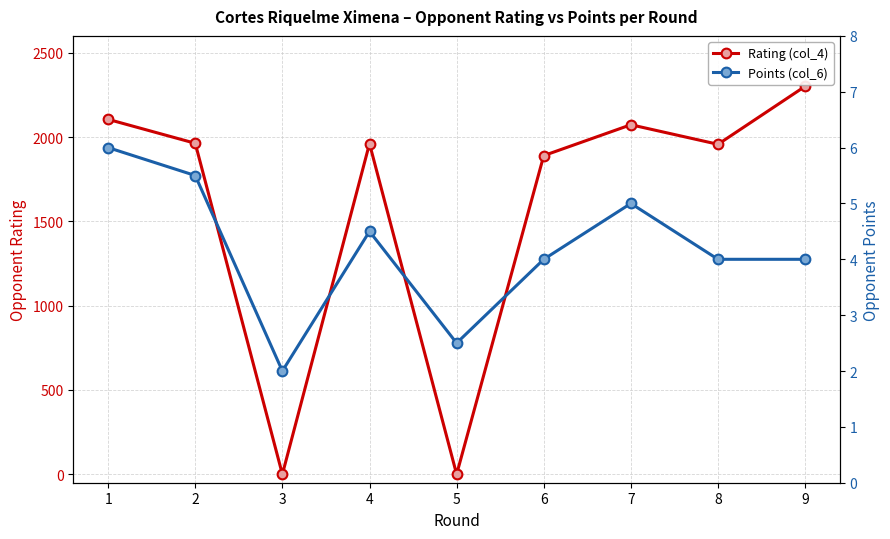

Rank the series by their average value, from lowest to highest.

Points (col_6), Rating (col_4)